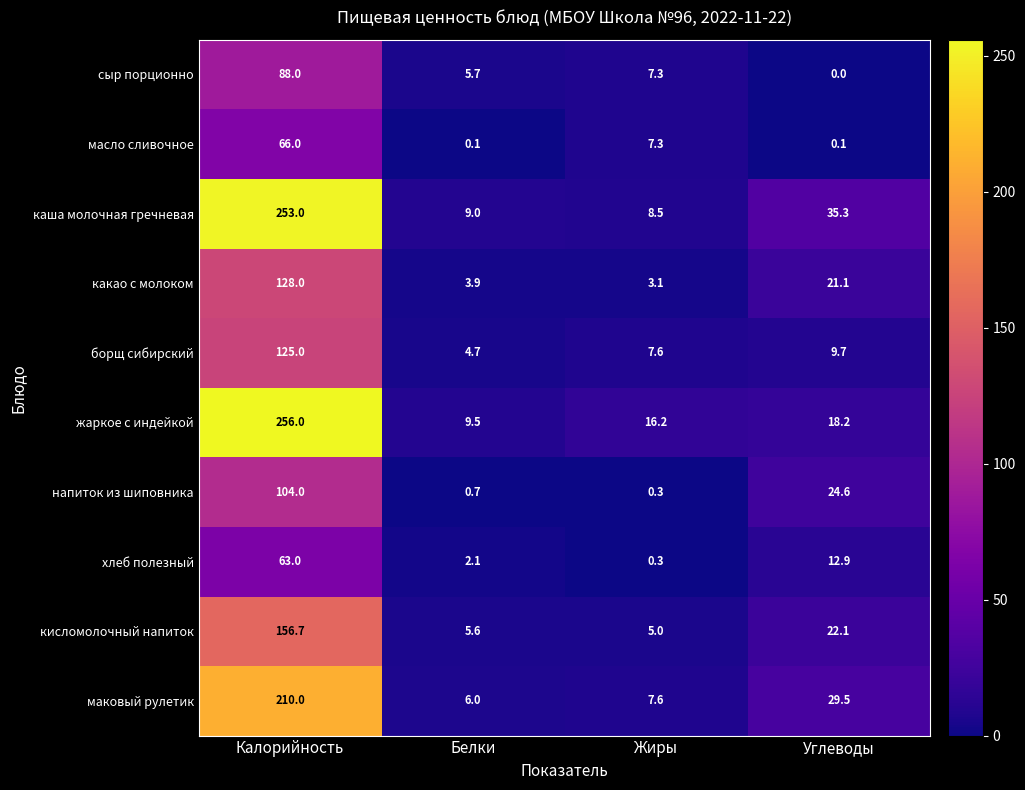

What is the greatest value displayed?

256.0